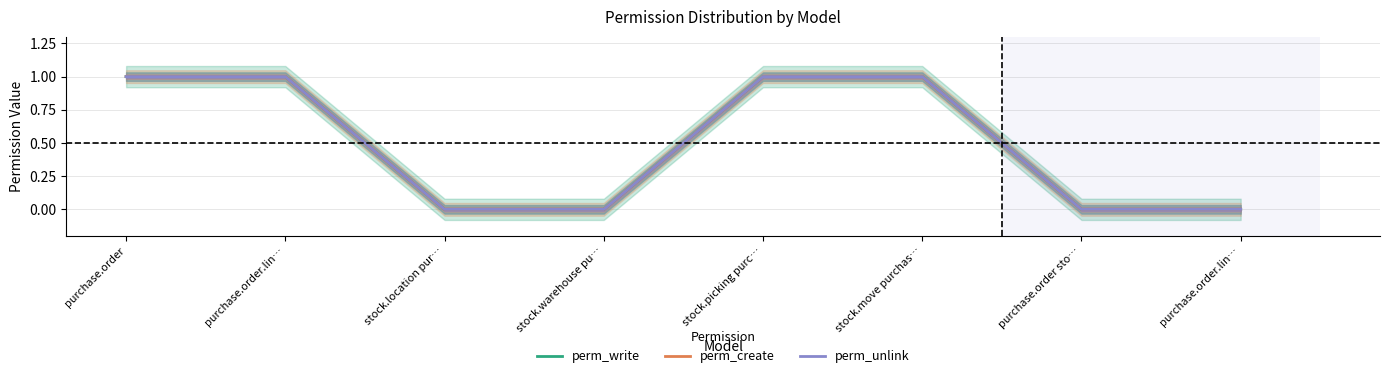

Is this an area chart (filled region under the line)?

No